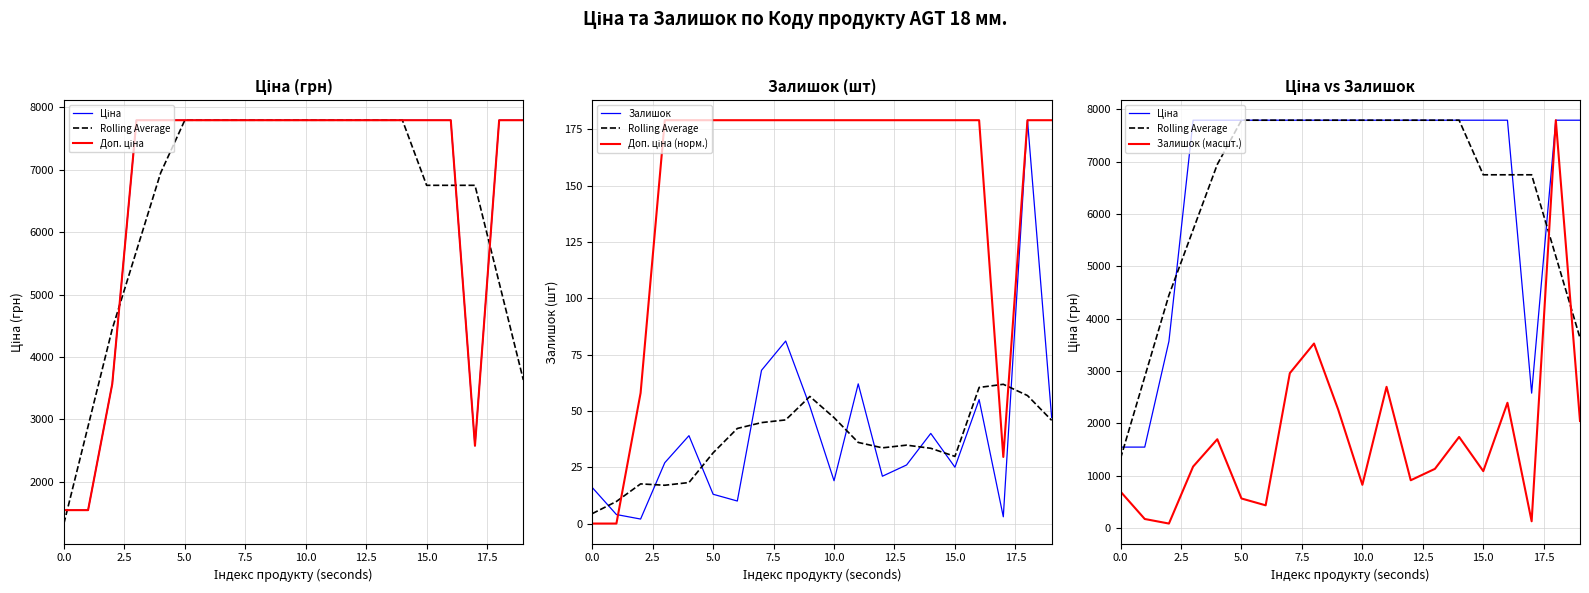

Does the chart have visible grid lines?

Yes